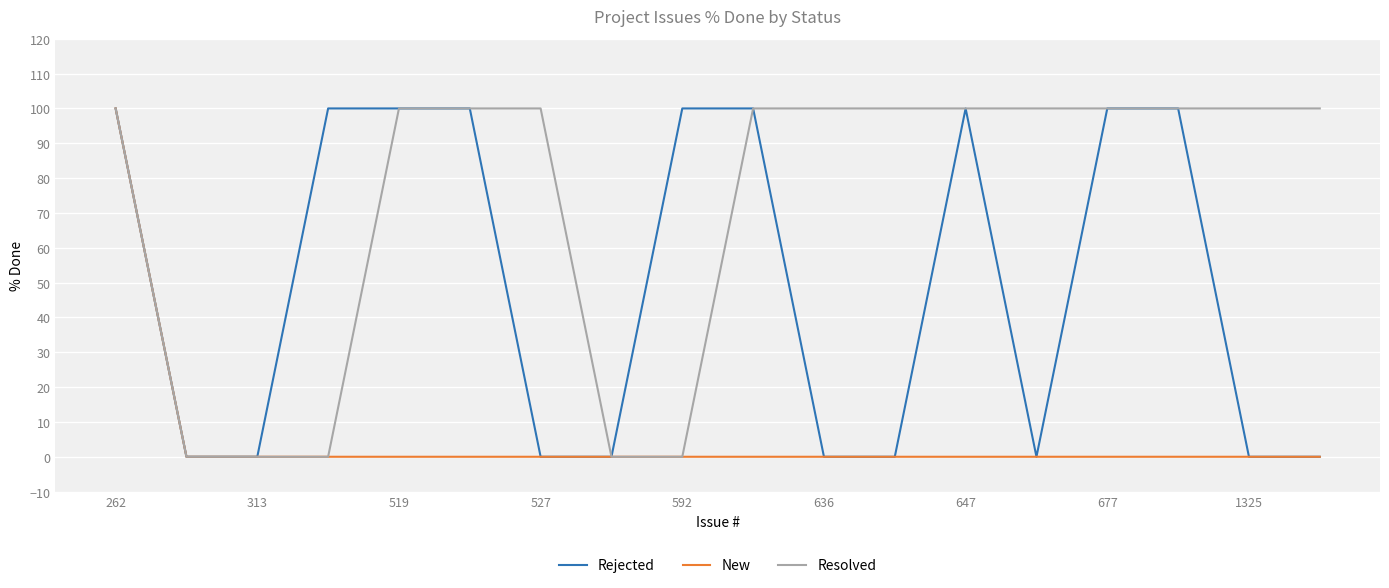

What are all the series names shown in the legend?

Rejected, New, Resolved